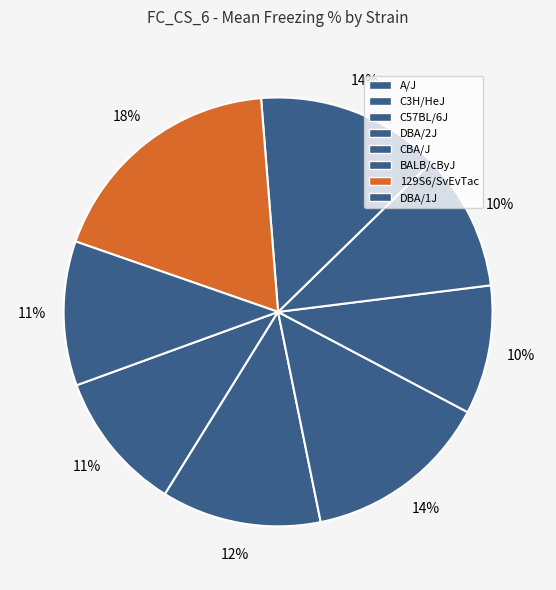

To the nearest percent, what percentage of the pie is DBA/2J?

10%